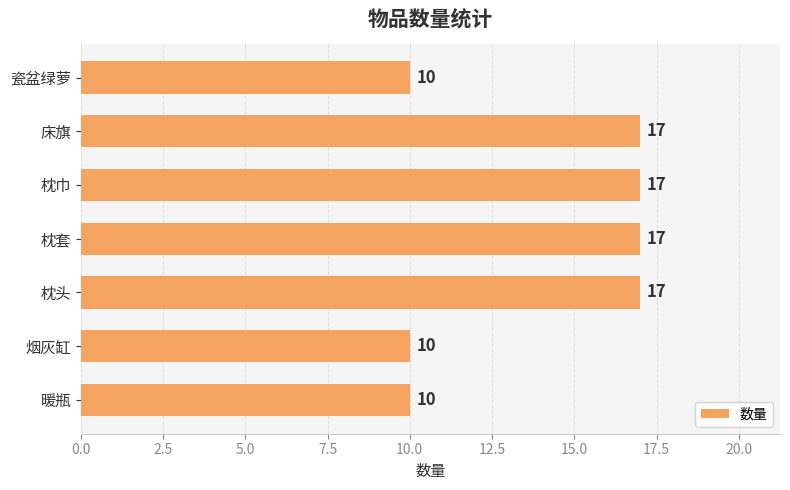

True or false: the data shows 10 at 瓷盆绿萝.

True